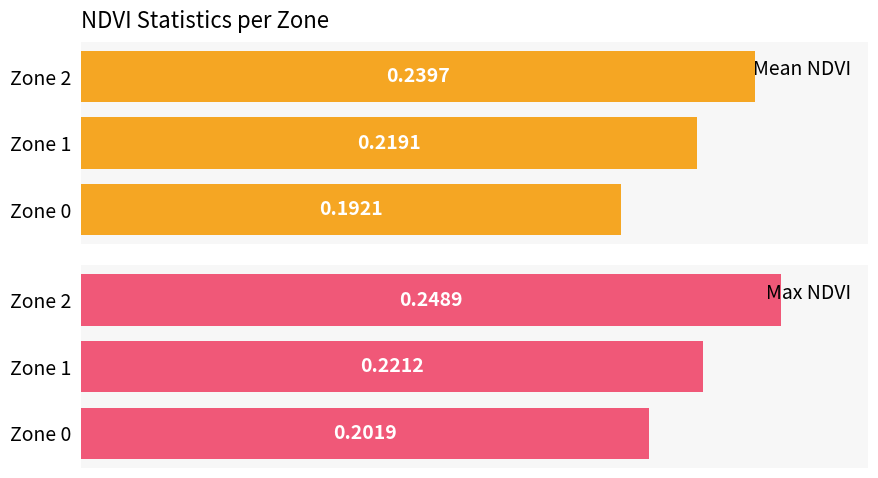

Reading right to left, list all the values displayed in this chart.

Mean NDVI: 0.2	0.2	0.2
Max NDVI: 0.2	0.2	0.2